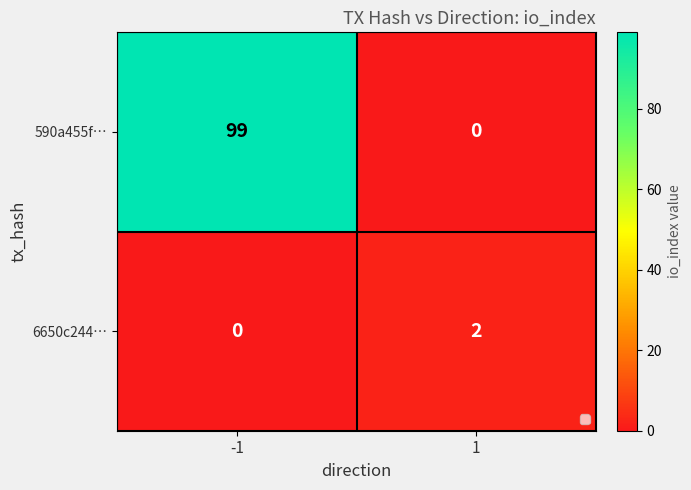

What is the difference between the 590a455f… values at 1 and -1?

99